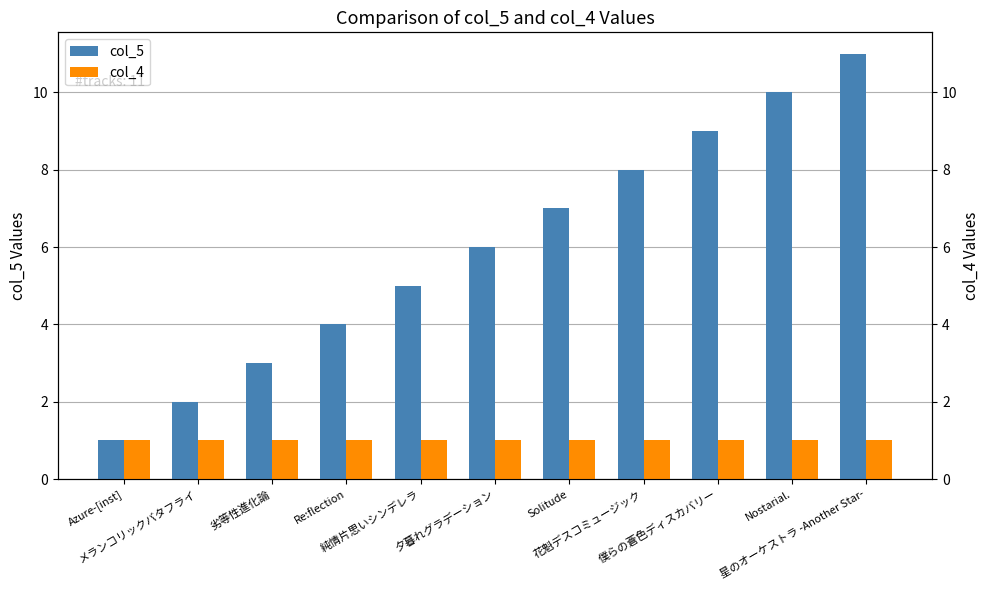

Which label corresponds to the largest value in the chart?

星のオーケストラ -Another Star-